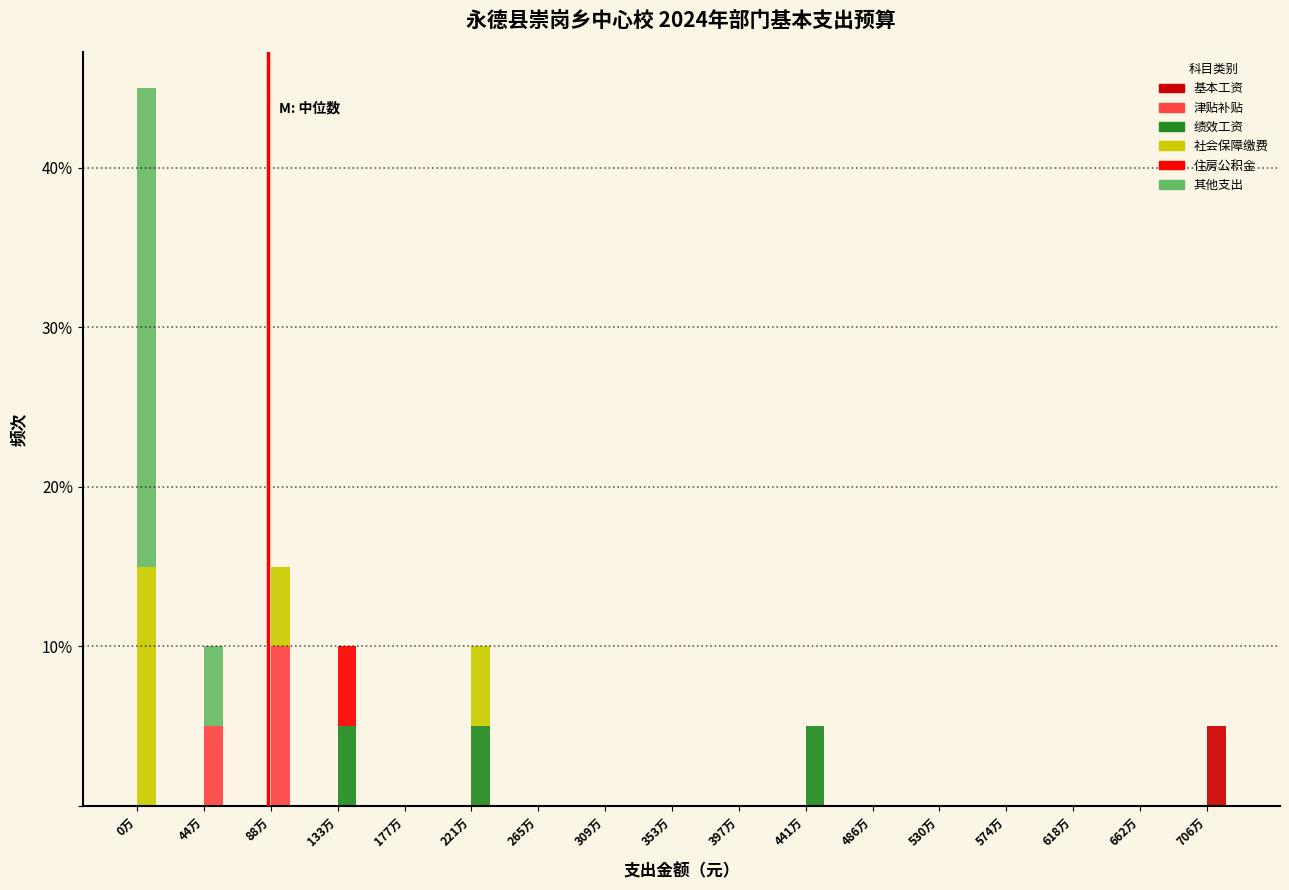

At which category is the sum across all series the highest?

0万